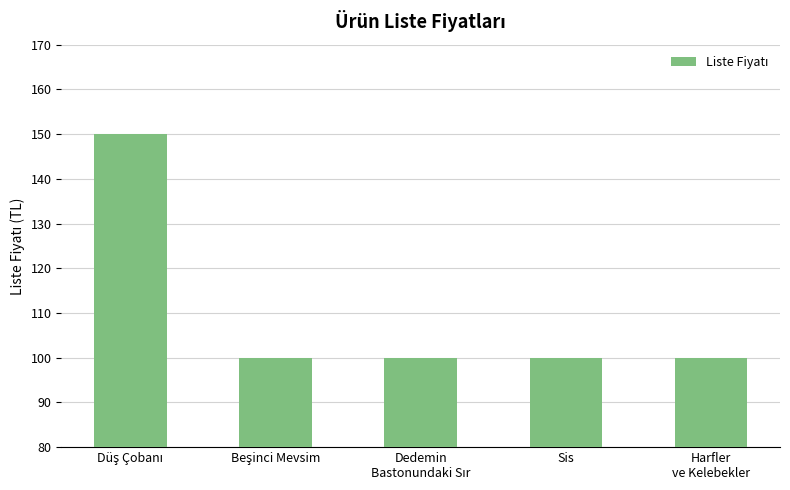

What is the difference between the maximum and minimum values?

50